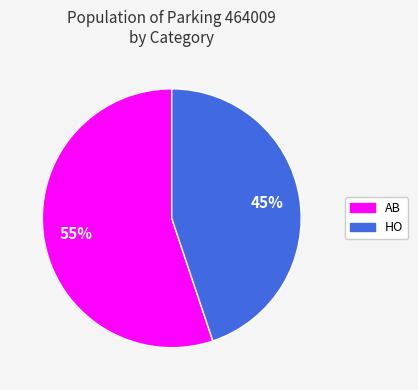

What percentage is the HO slice, to the nearest percent?

45%